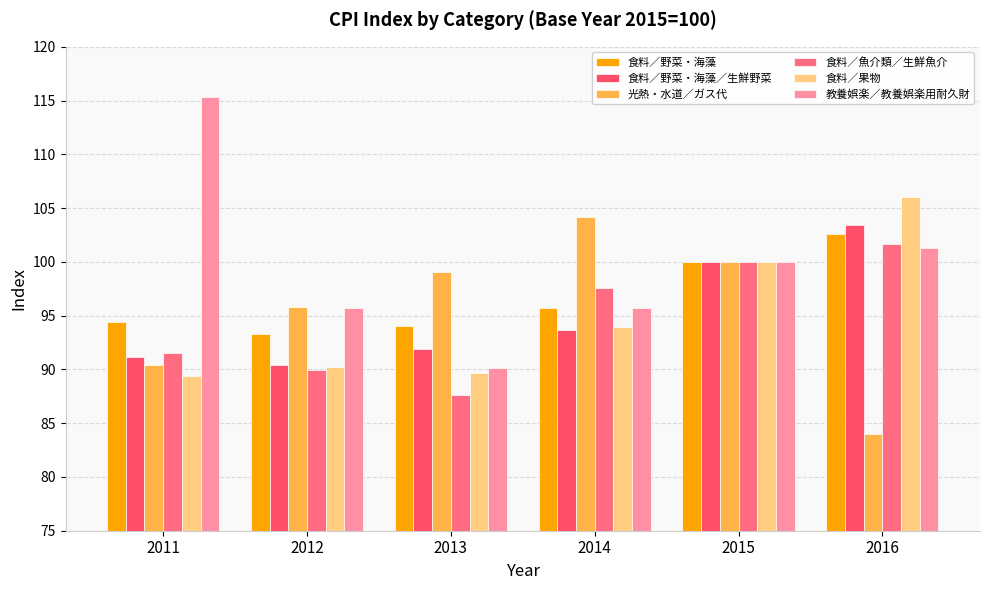

At which label is 食料／魚介類／生鮮魚介 closest to 94?

2011